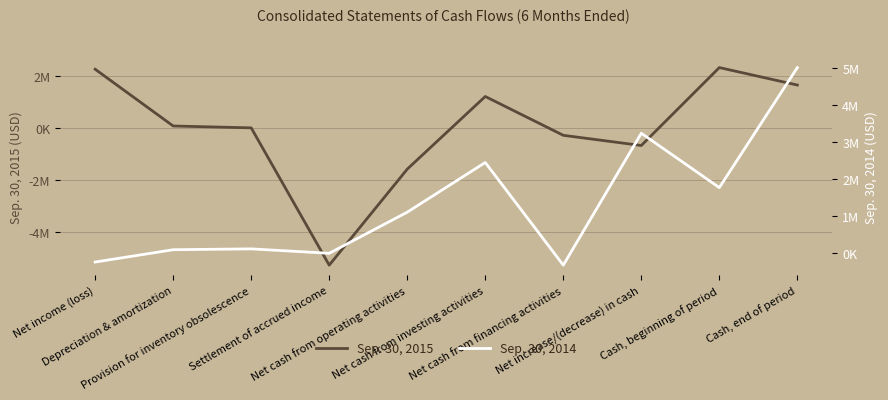

Where is Sep. 30, 2015 nearest to the value -1479096?

Net cash from operating activities